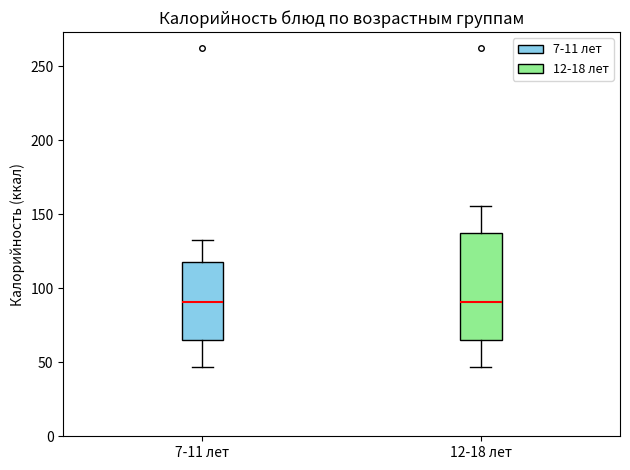

Where does the lower whisker of the box for 7-11 лет end on the y-axis? The values are not printed on the chart, so give them approximately, as read against the axis.

45